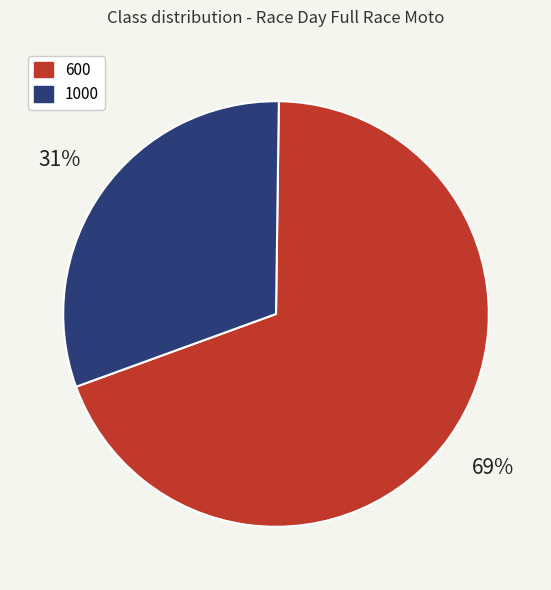

Which category has the biggest portion of the pie?

600